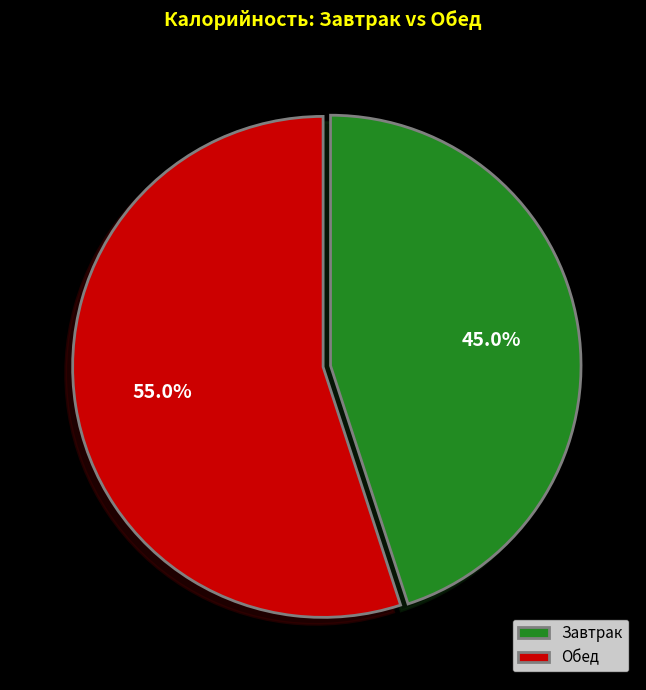

How many segments does this pie chart have?

2